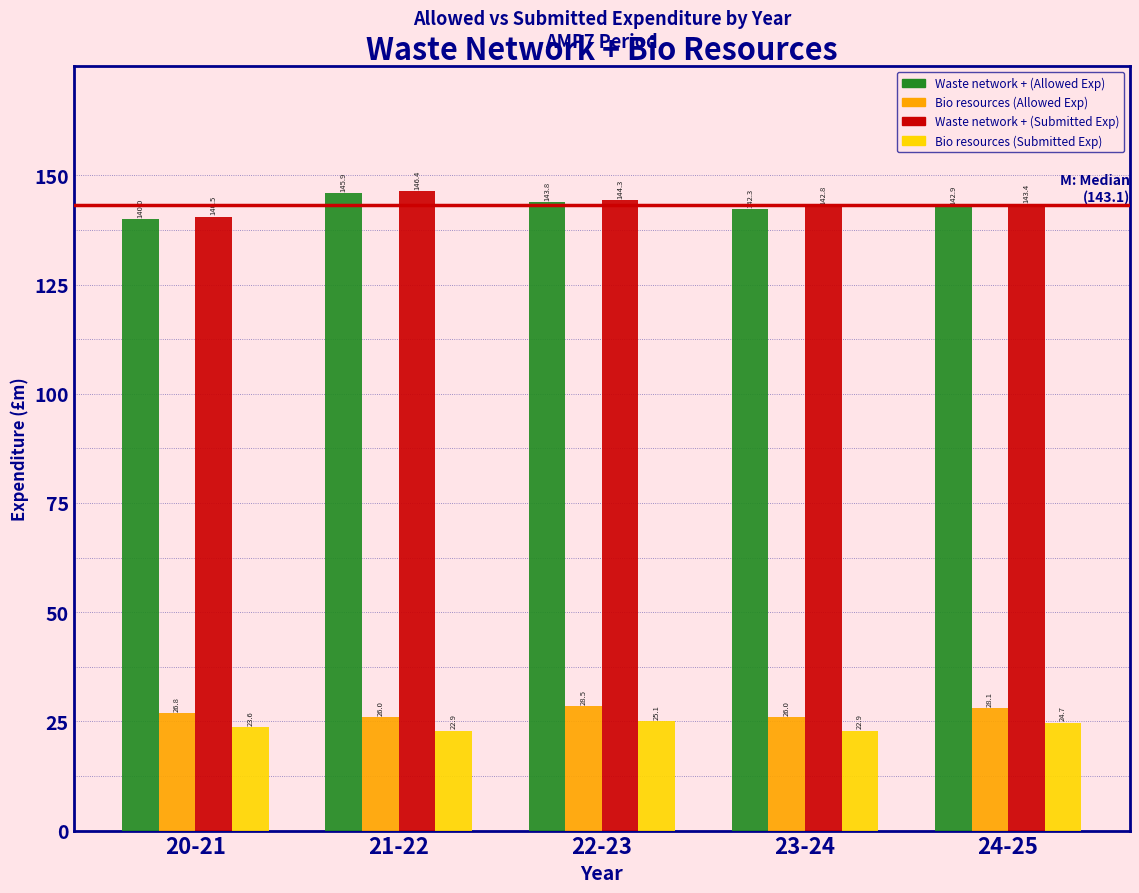

Reading left to right, what are all the values shown in this chart?

Waste network + (Allowed Exp): 20-21=140.0	21-22=145.9	22-23=143.8	23-24=142.3	24-25=142.9
Bio resources (Allowed Exp): 20-21=26.8	21-22=26.0	22-23=28.5	23-24=26.0	24-25=28.1
Waste network + (Submitted Exp): 20-21=140.5	21-22=146.4	22-23=144.3	23-24=142.8	24-25=143.4
Bio resources (Submitted Exp): 20-21=23.6	21-22=22.9	22-23=25.1	23-24=22.9	24-25=24.7